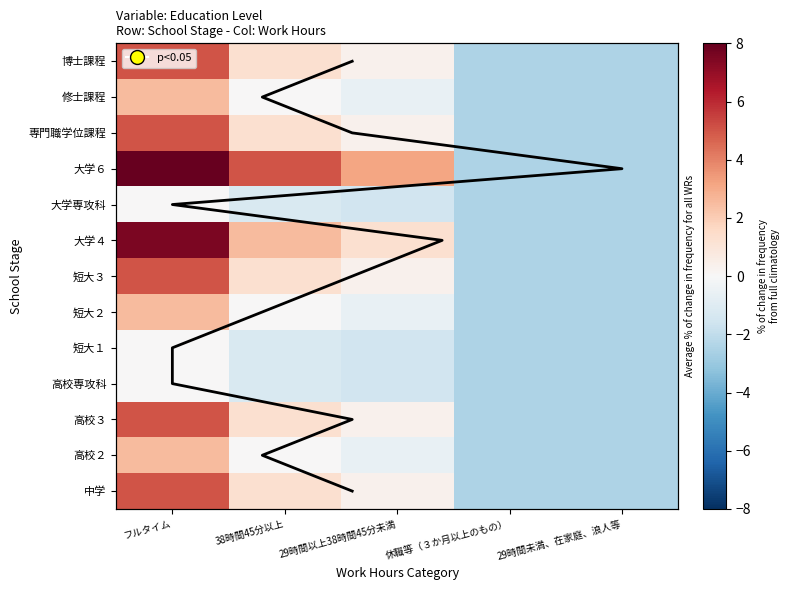

What is the sum of the 大学専攻科 values at 38時間45分以上 and フルタイム?

-1.2